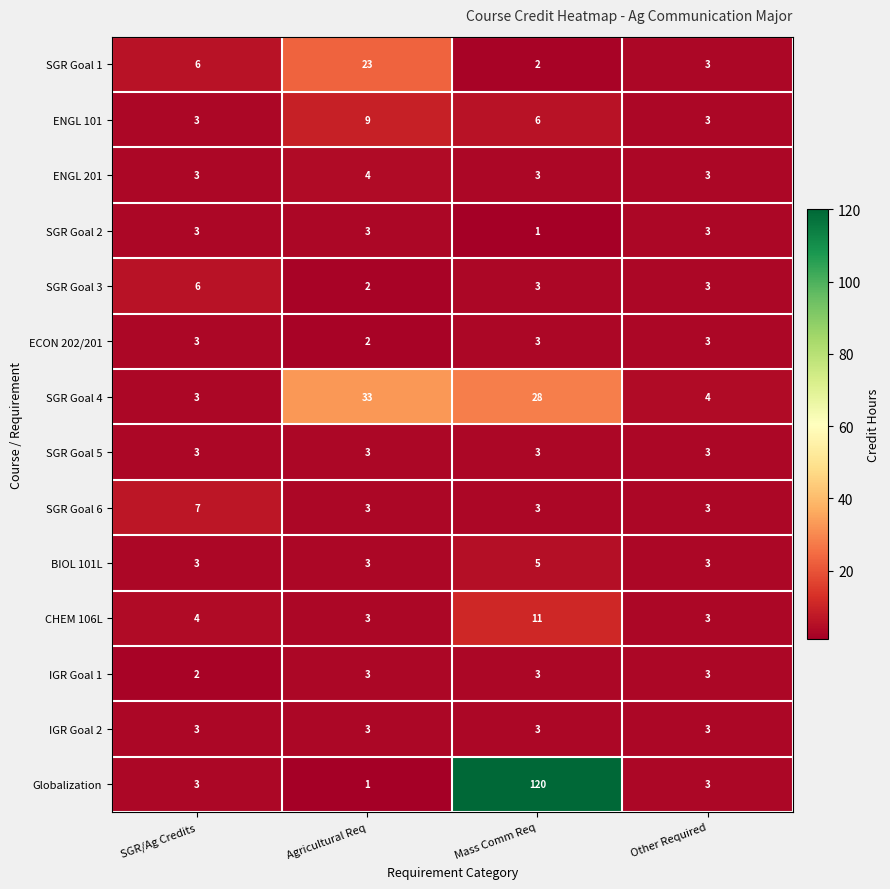

At which category is the sum across all series the highest?

Mass Comm Req